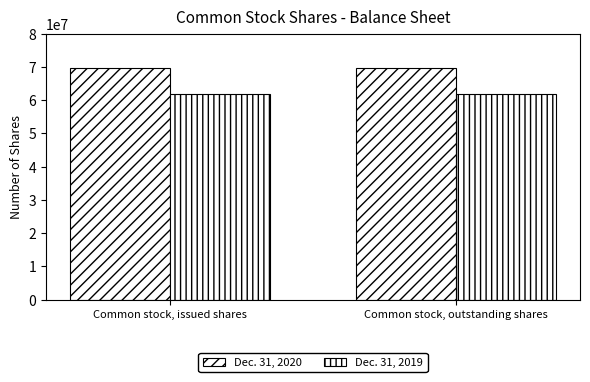

What position from the left is Common stock, issued shares?

1